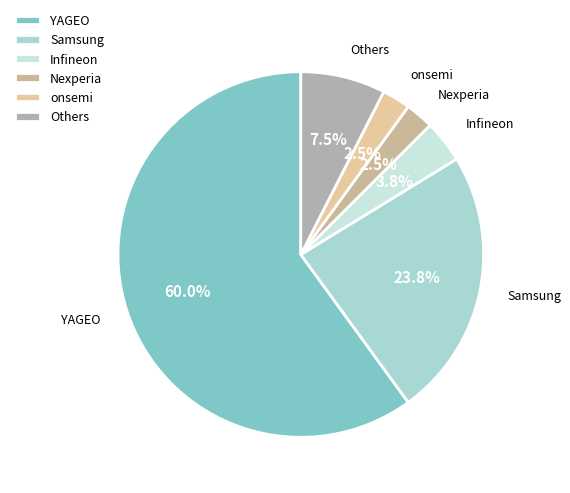

How many slices are in this pie chart?

6